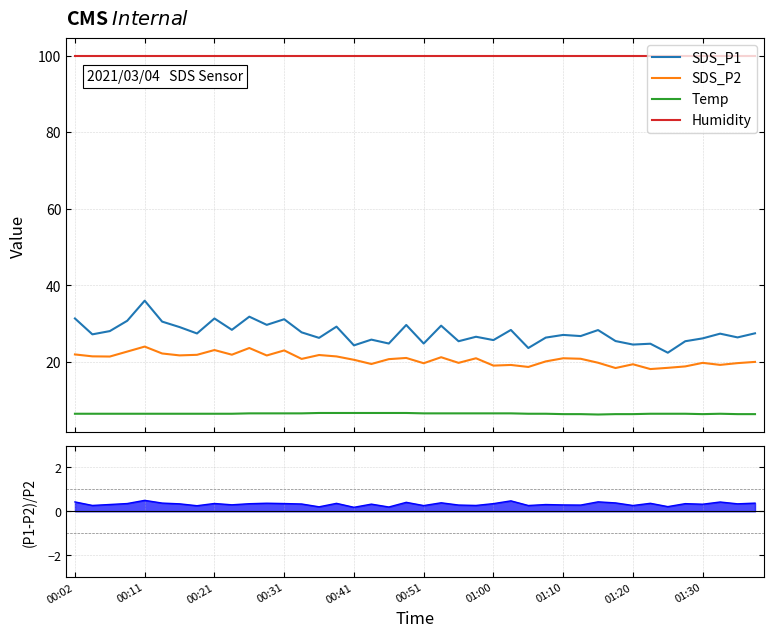

Reading right to left, extract all data points from this chart.

SDS_P1: 27.4	26.4	27.3	26.1	25.4	22.4	24.7	24.5	25.4	28.3	26.7	27.0	26.3	23.6	28.3	25.6	26.5	25.4	29.4	24.8	29.6	24.8	25.8	24.3	29.2	26.2	27.7	31.1	29.6	31.8	28.3	31.3	27.4	29.1	30.5	36.0	30.7	28.0	27.1	31.3
SDS_P2: 19.9	19.6	19.2	19.7	18.8	18.4	18.1	19.3	18.4	19.7	20.8	20.9	20.1	18.6	19.1	19.0	20.9	19.7	21.2	19.6	21.0	20.7	19.4	20.5	21.4	21.8	20.7	22.9	21.6	23.6	21.8	23.1	21.8	21.6	22.1	23.9	22.6	21.4	21.4	21.9
Temp: 6.3	6.3	6.4	6.3	6.4	6.4	6.4	6.3	6.3	6.2	6.3	6.3	6.4	6.4	6.5	6.5	6.5	6.5	6.5	6.5	6.6	6.6	6.6	6.6	6.6	6.6	6.5	6.5	6.5	6.5	6.4	6.4	6.4	6.4	6.4	6.4	6.4	6.4	6.4	6.4
Humidity: 99.9	99.9	99.9	99.9	99.9	99.9	99.9	99.9	99.9	99.9	99.9	99.9	99.9	99.9	99.9	99.9	99.9	99.9	99.9	99.9	99.9	99.9	99.9	99.9	99.9	99.9	99.9	99.9	99.9	99.9	99.9	99.9	99.9	99.9	99.9	99.9	99.9	99.9	99.9	99.9